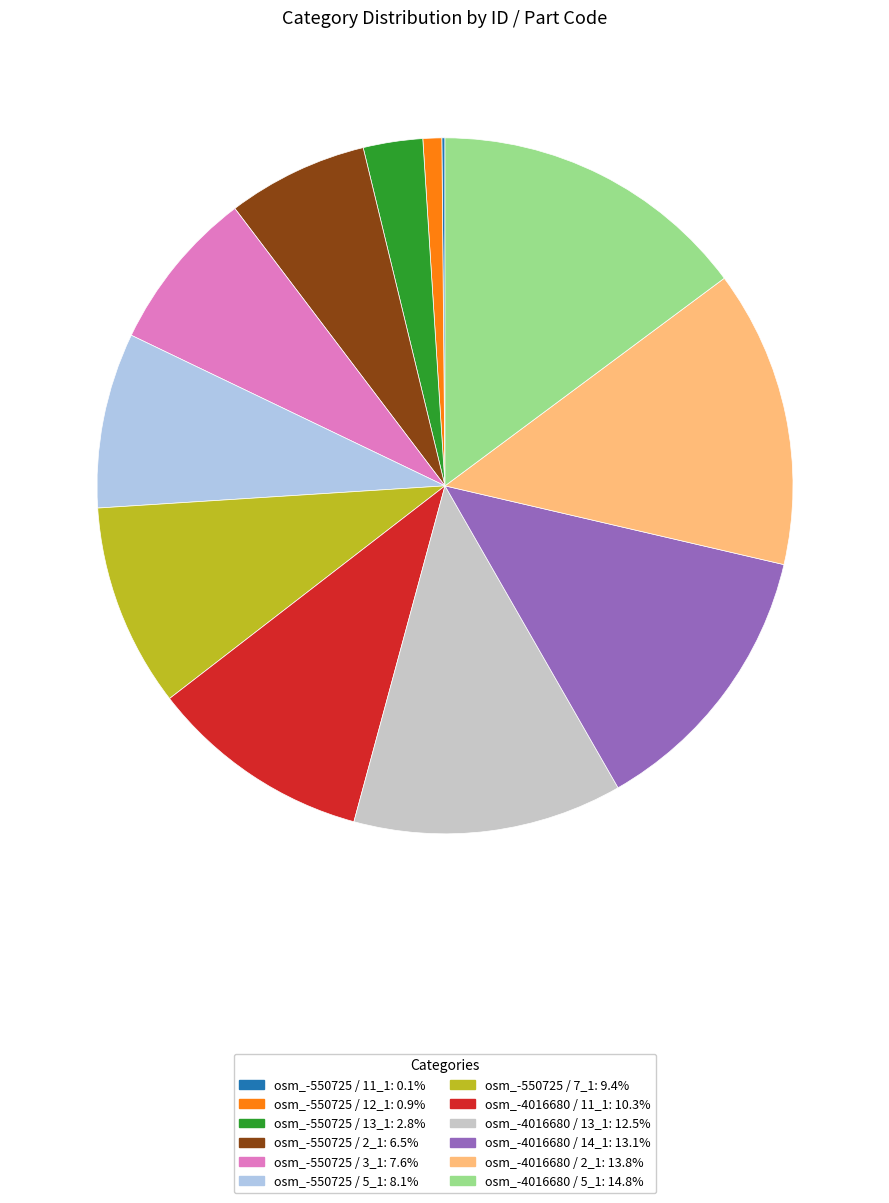

Is there a majority slice in this chart?

No